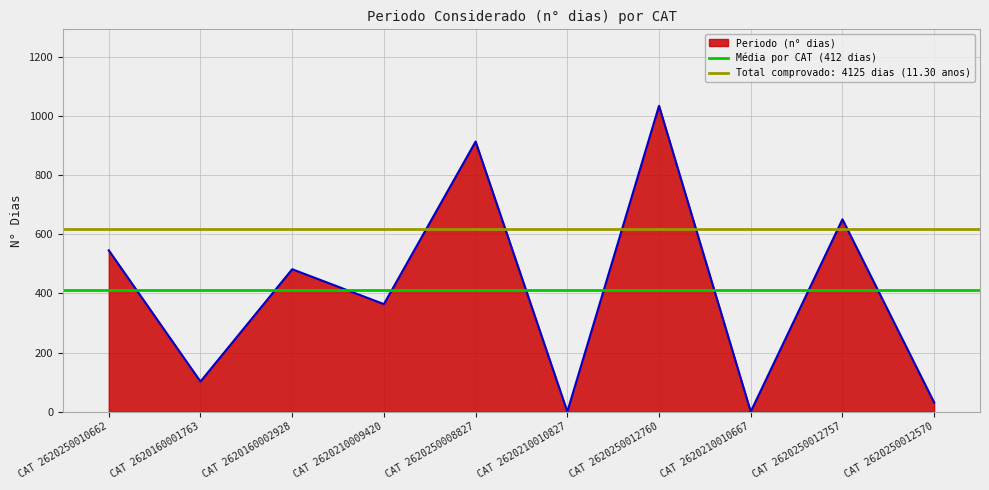

Reading left to right, extract all data points from this chart.

CAT 2620250010662=546	CAT 2620160001763=102	CAT 2620160002928=482	CAT 2620210009420=364	CAT 2620250008827=914	CAT 2620210010827=0	CAT 2620250012760=1035	CAT 2620210010667=0	CAT 2620250012757=651	CAT 2620250012570=31